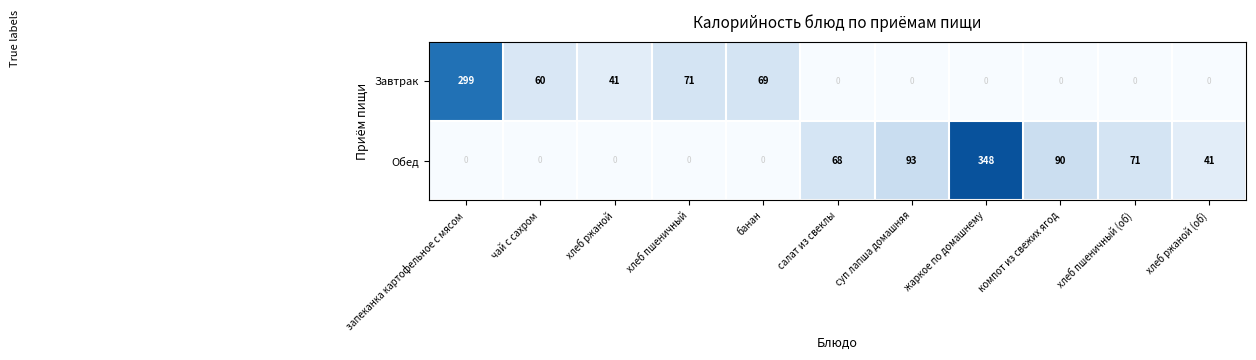

What is the sum of the Обед values at компот из свежих ягод and хлеб ржаной?

90